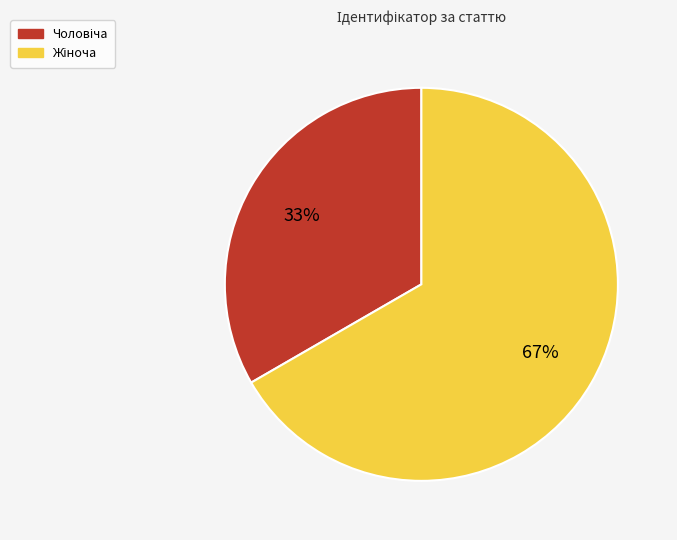

What percentage do Жіноча and Чоловіча together represent?

100.0%